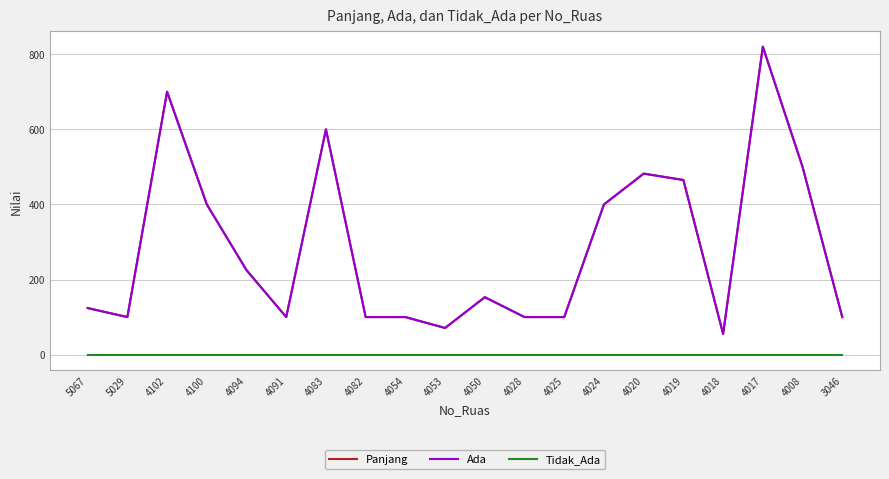

Rank the series by their maximum value, from highest to lowest.

Panjang, Ada, Tidak_Ada